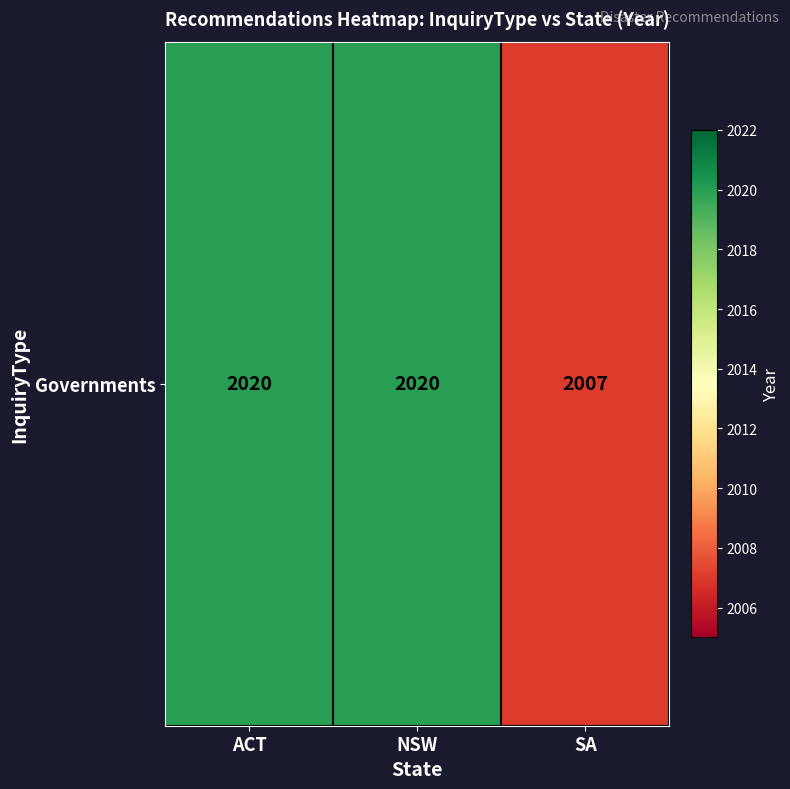

At which category does the chart reach its minimum across all series?

SA